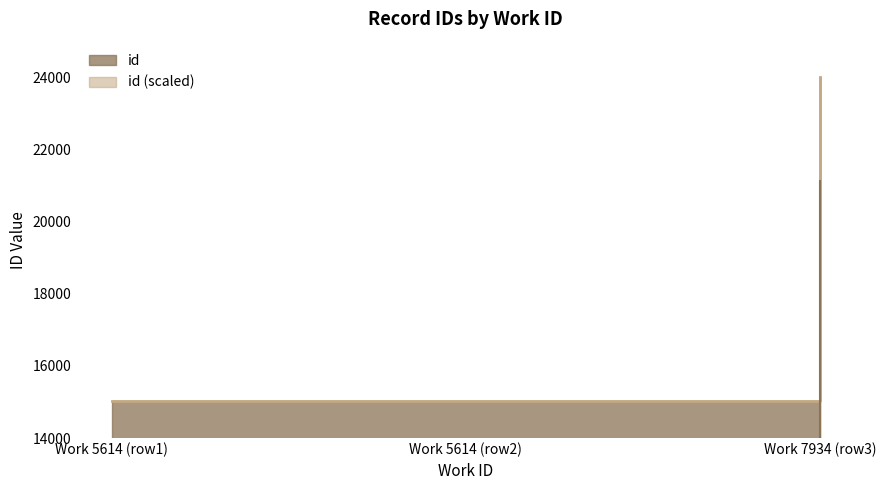

Which category has the highest value across all series?

Work 7934 (row3)